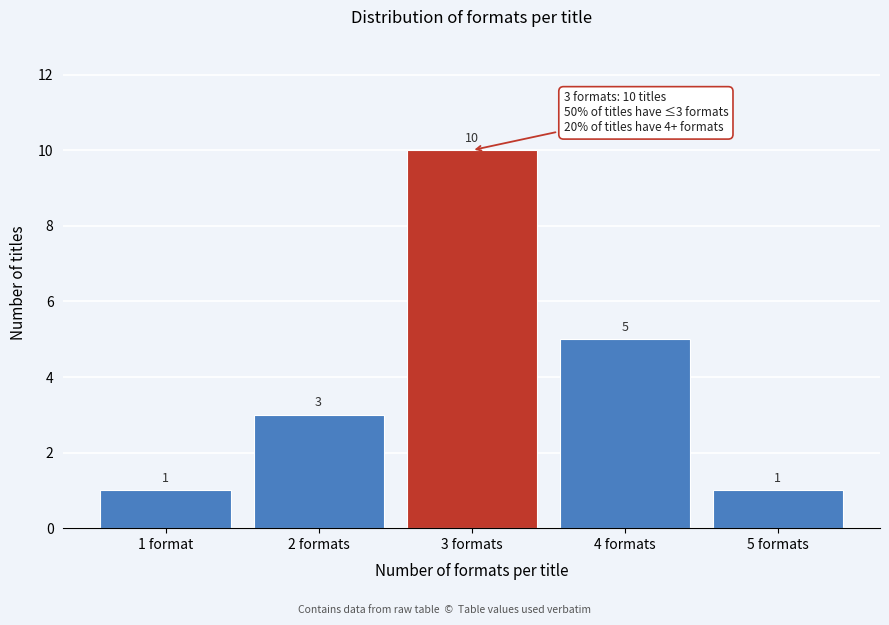

Reading left to right, what are all the values shown in this chart?

1	3	10	5	1